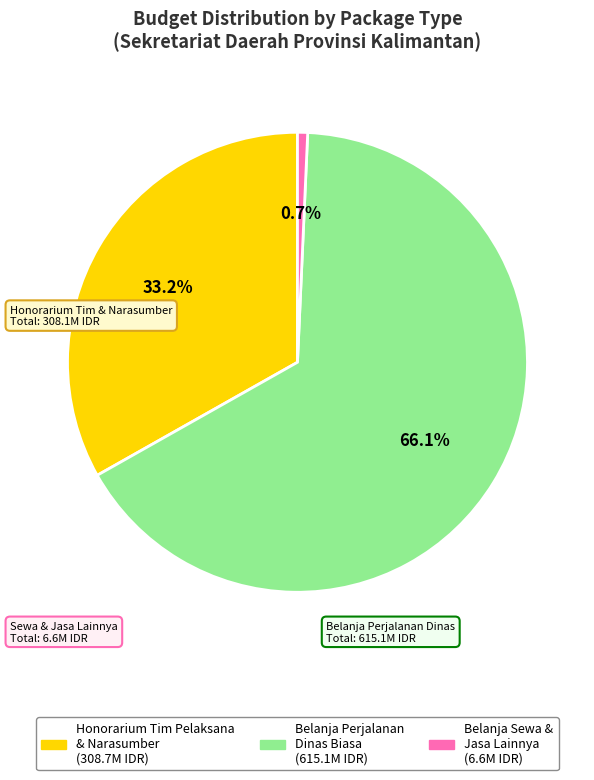

Does any single category account for the majority?

Yes